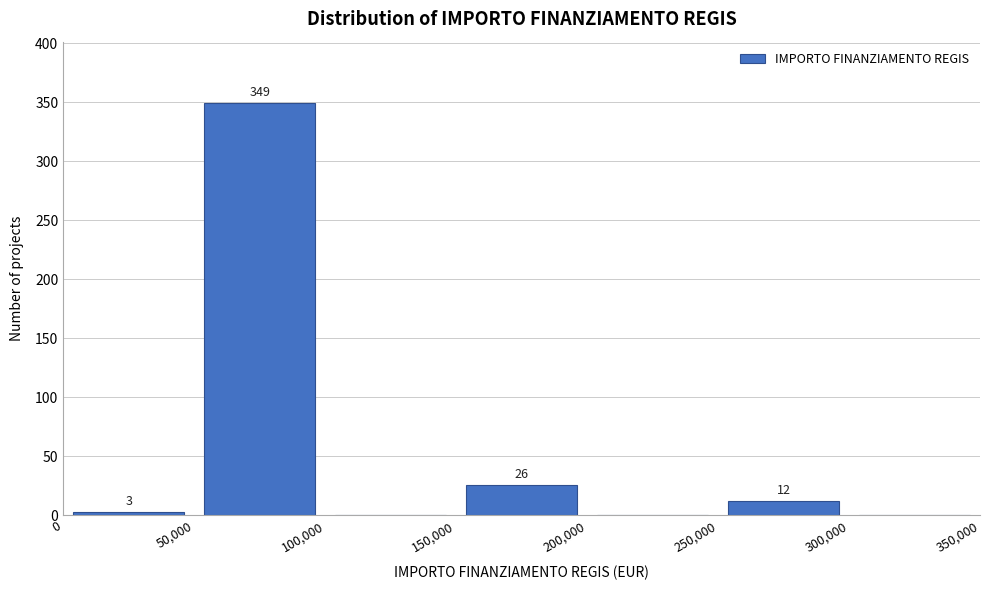

Which range on the x-axis has the tallest bar?

50,000 to 100,000